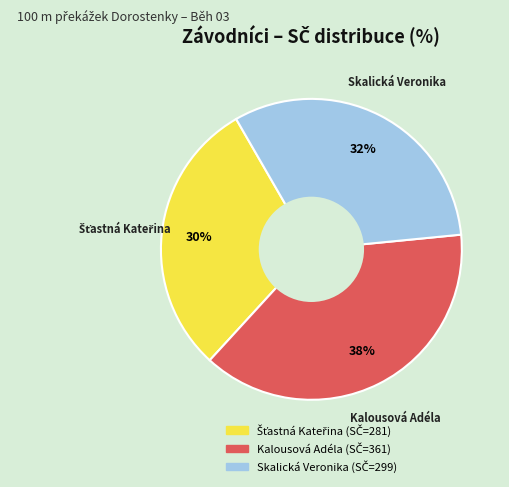

Is the sum of Skalická Veronika and Kalousová Adéla greater than half?

Yes